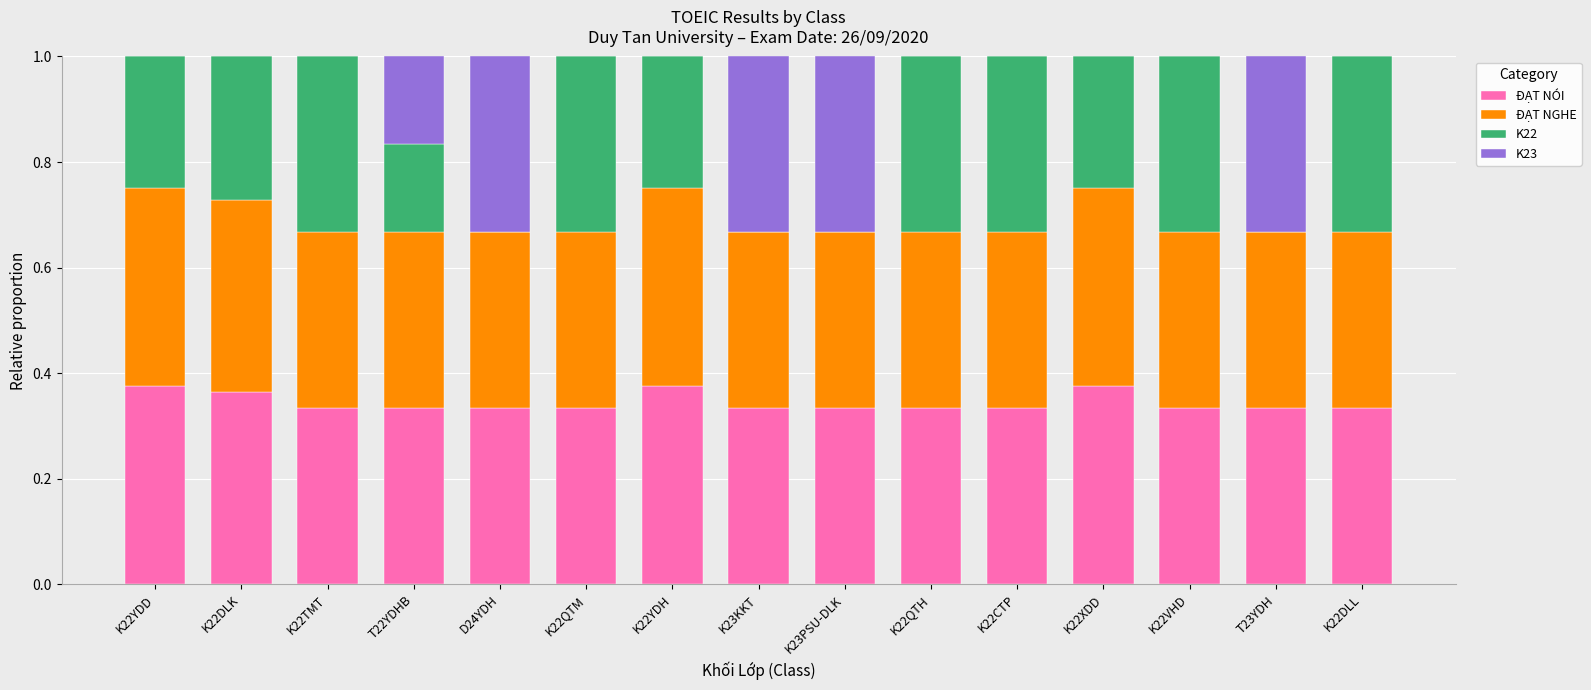

What is the sum of all ĐẠT NÓI values?

5.2